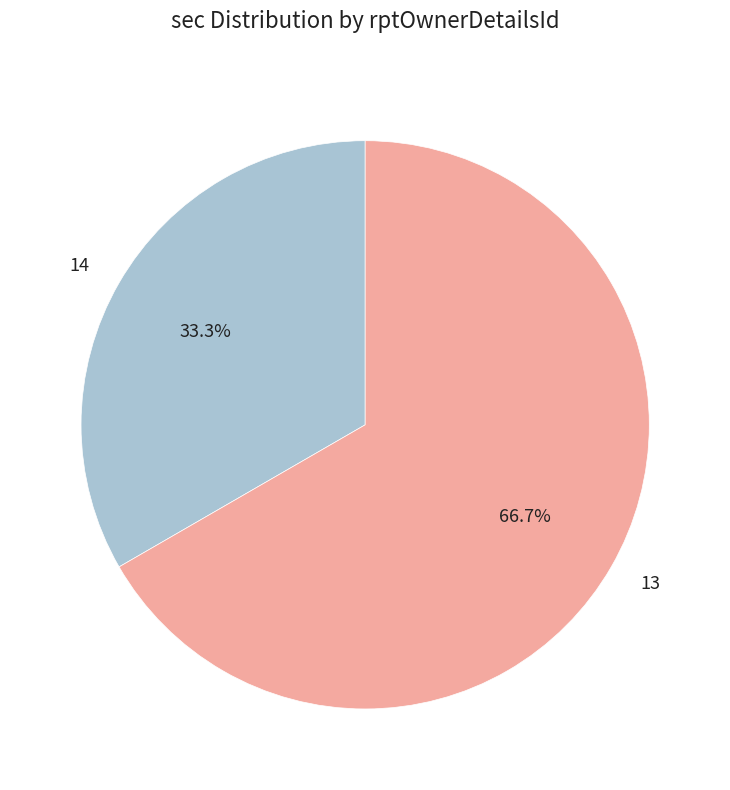

Approximately how many times larger is the value at 14 compared to 13?

0.5